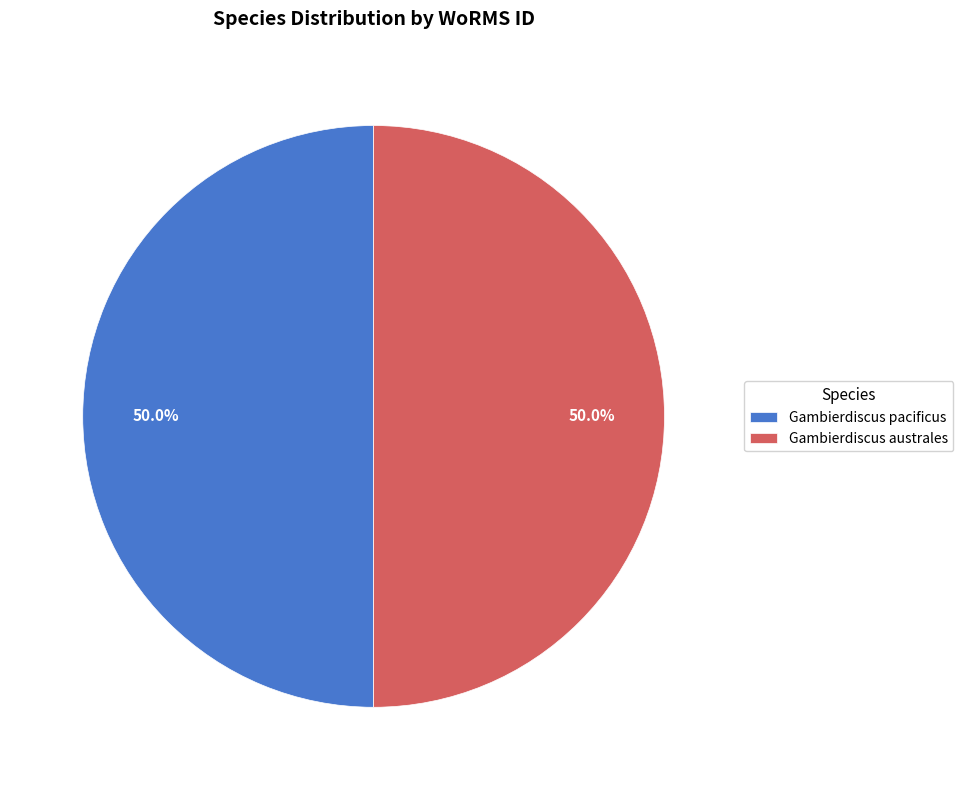

What percentage do Gambierdiscus australes and Gambierdiscus pacificus together represent?

100.0%